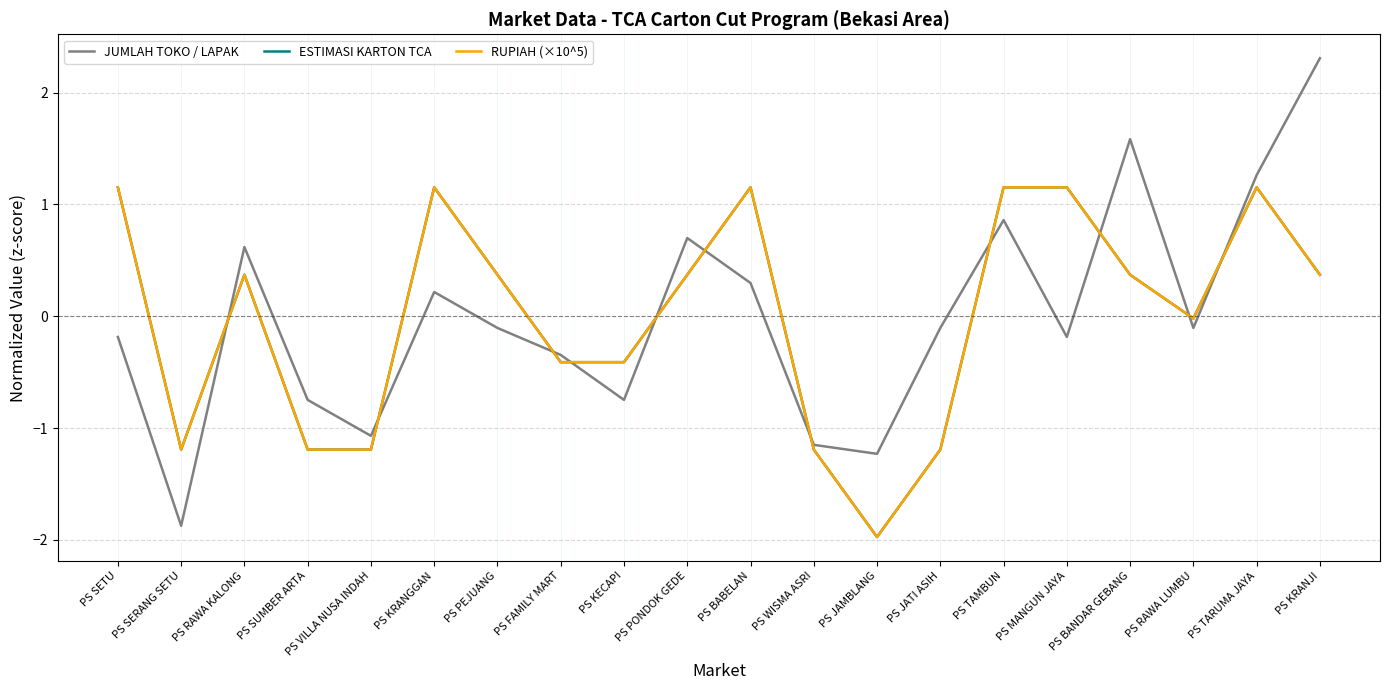

What are all the series names shown in the legend?

JUMLAH TOKO / LAPAK, ESTIMASI KARTON TCA, RUPIAH (×10^5)